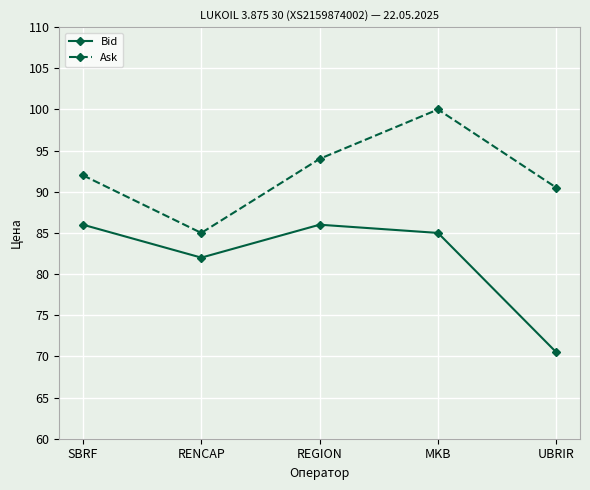

What is the average value of the Bid series?

81.9